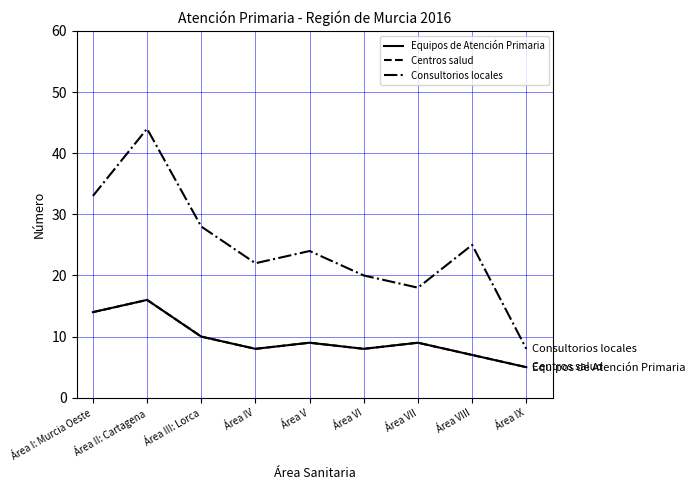

Does the chart have visible grid lines?

Yes